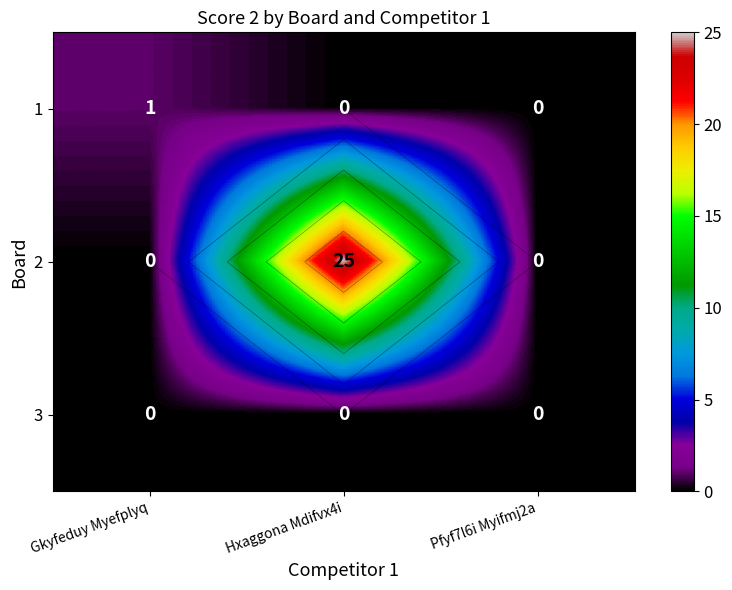

At how many categories does at least one series exceed 20?

1